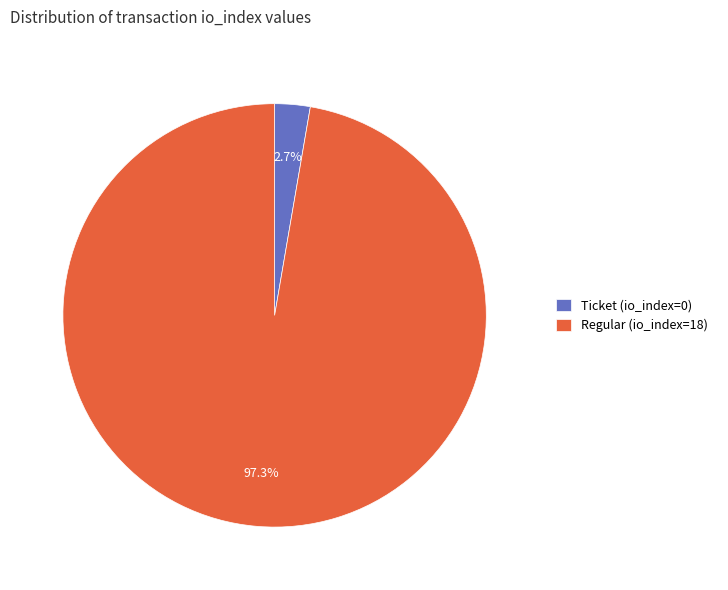

Does Ticket (io_index=0) account for over 50% of the chart?

No